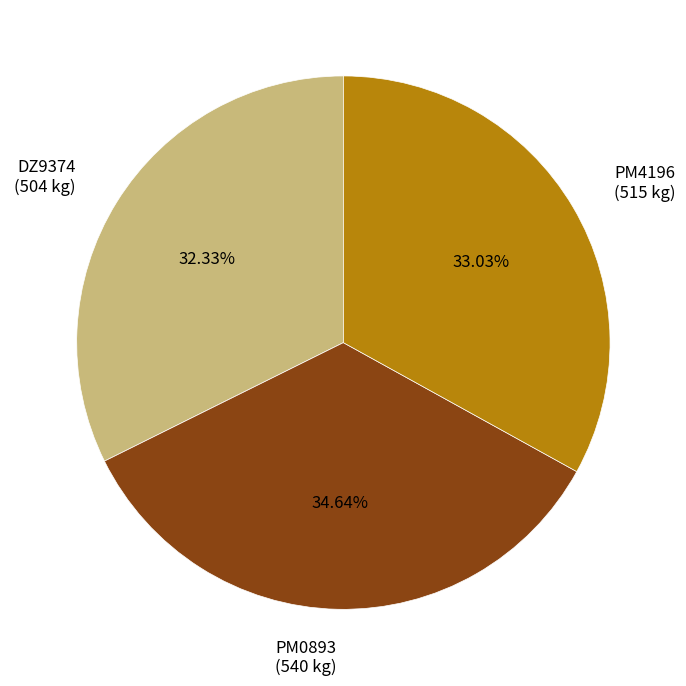

Is there any slice that represents more than half of the pie?

No